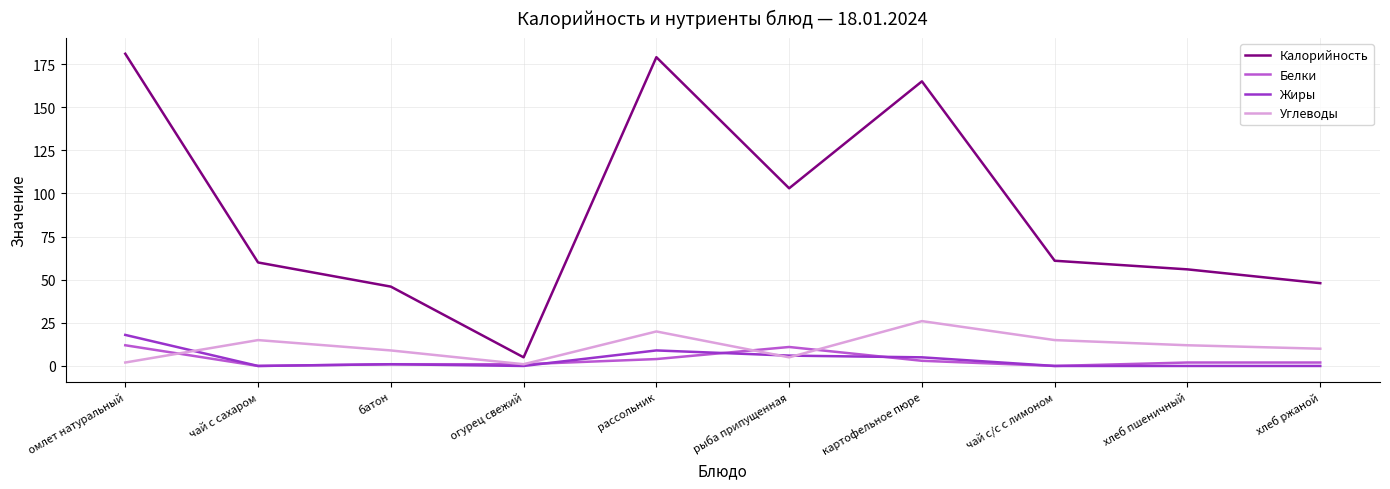

Between чай с сахаром and огурец свежий, which series saw the biggest shift?

Калорийность